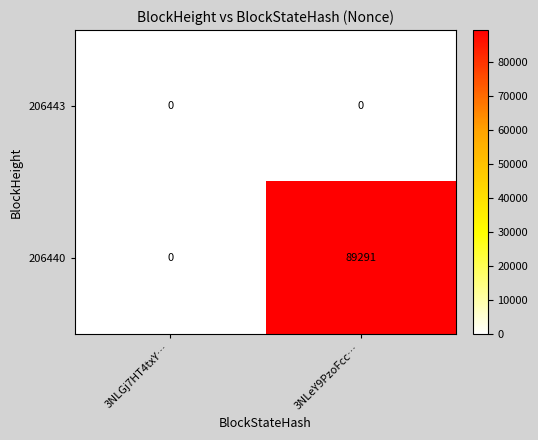

Rank the series by their average value, from lowest to highest.

206443, 206440